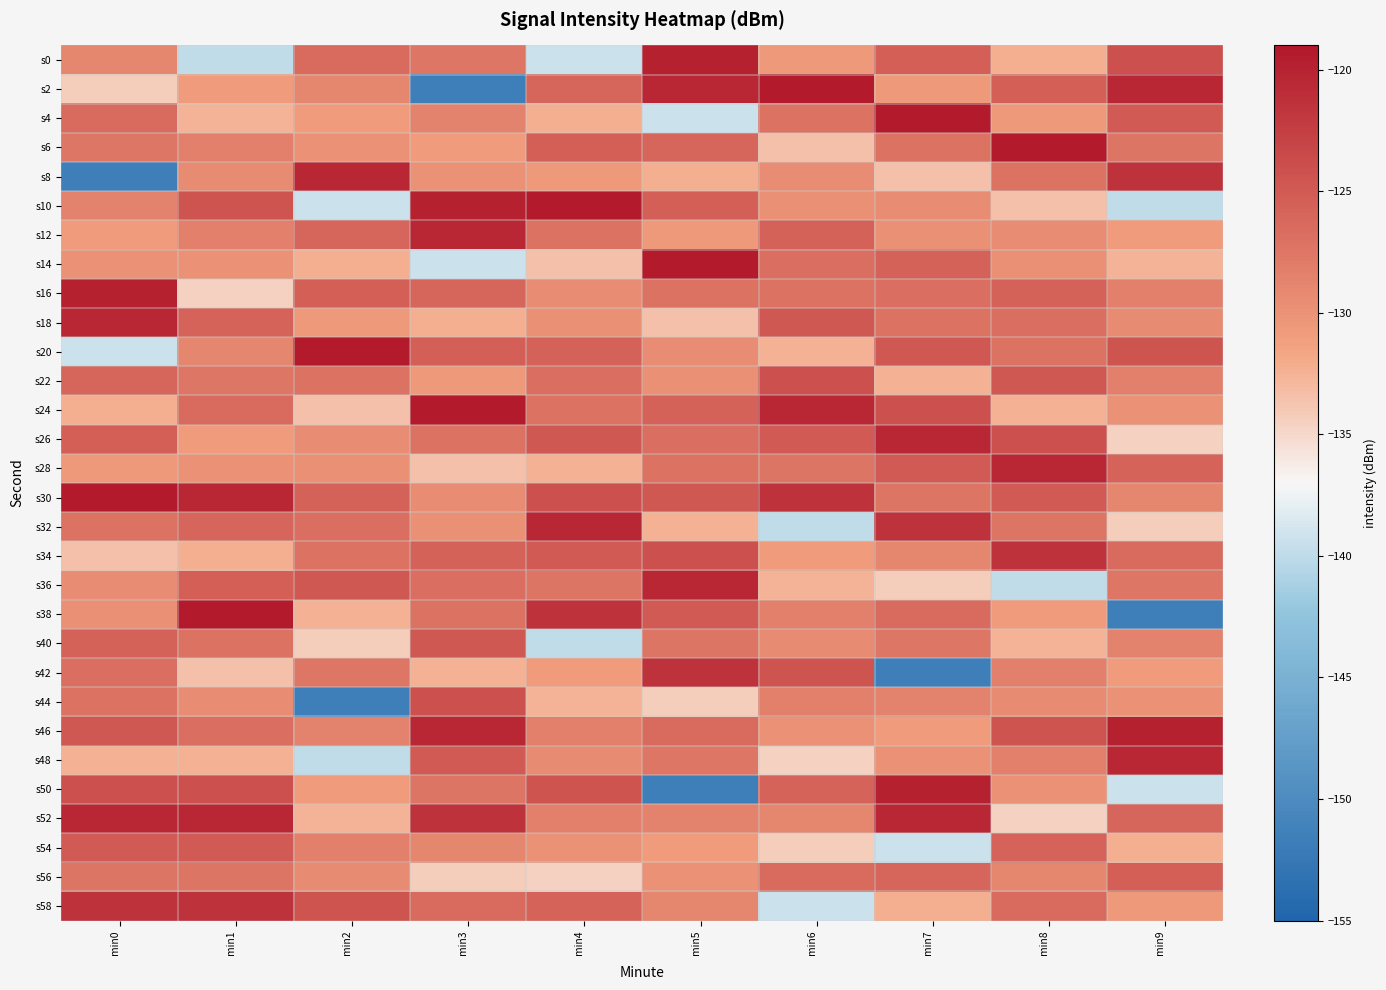

Between min1 and min6, which series saw the biggest shift?

s58